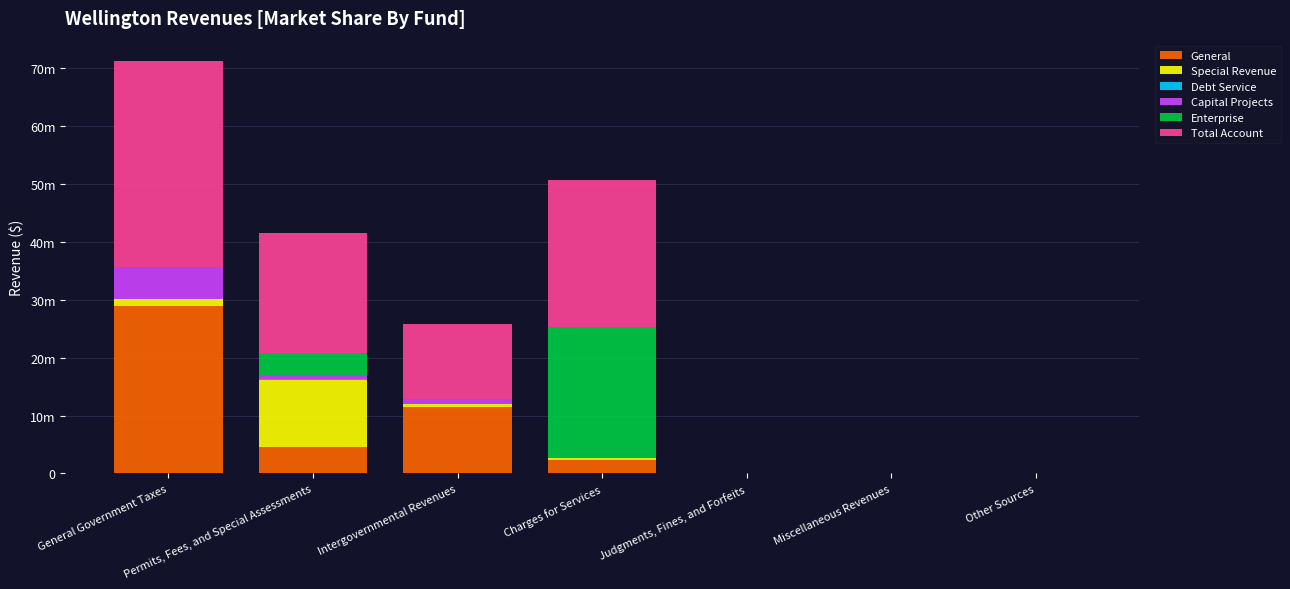

Does the chart contain stacked bars?

Yes